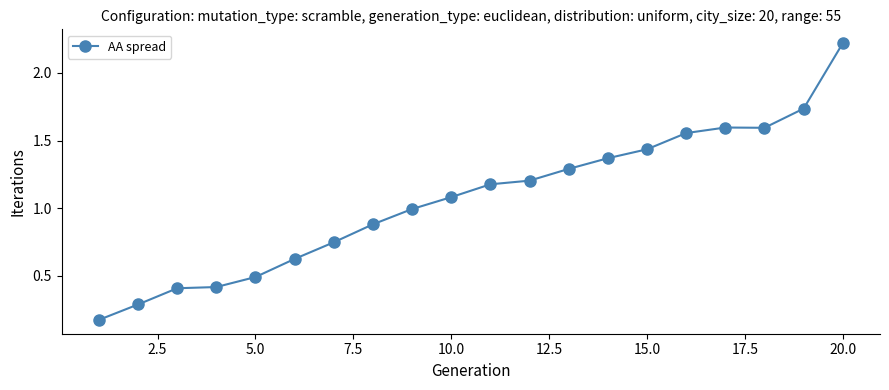

What is the maximum value shown in the chart?

2.2